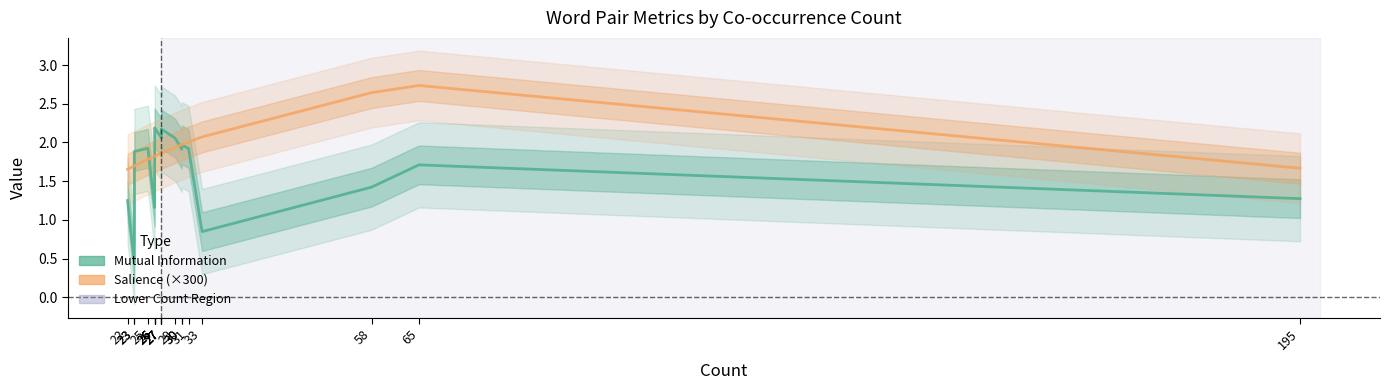

Reading left to right, extract all data points from this chart.

Mutual Information: 1.3	0.5	1.9	1.9	1.2	2.1	2.2	2.2	2.1	2.2	2.1	2.2	2.1	1.9	2.0	1.9	0.8	1.4	1.7	1.3
Salience (×300): 1.7	1.7	1.7	1.8	1.8	1.8	1.8	1.8	1.9	1.9	1.9	1.9	1.9	2.0	2.0	2.0	2.1	2.6	2.7	1.7